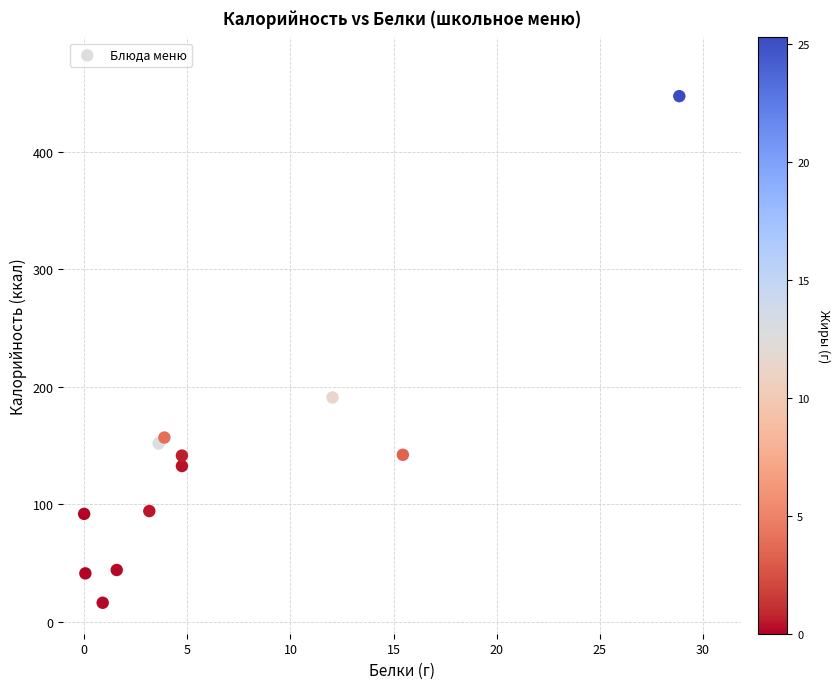

What Y value in the scatter plot is closest to 231?

191.1